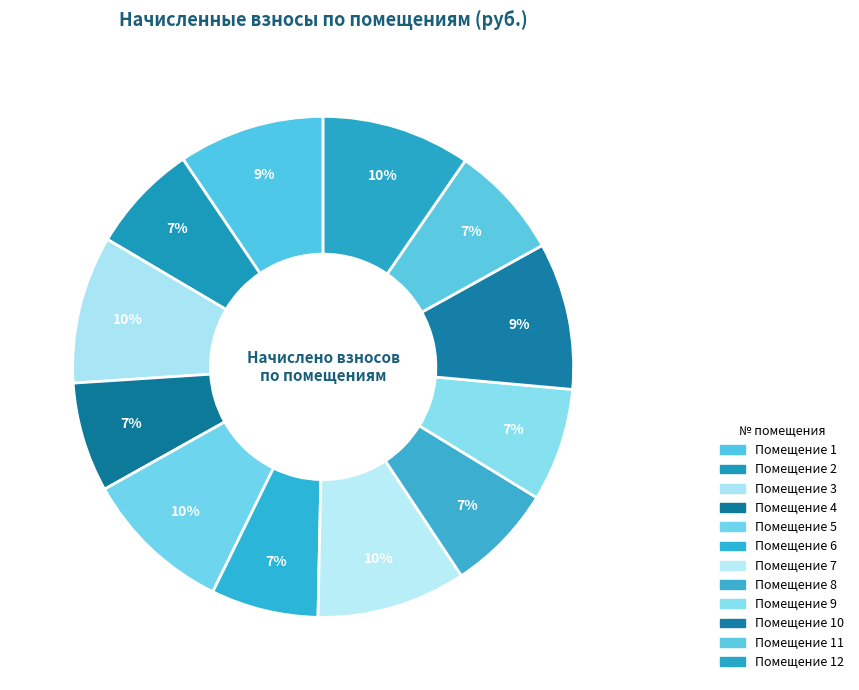

Which category has the biggest portion of the pie?

7